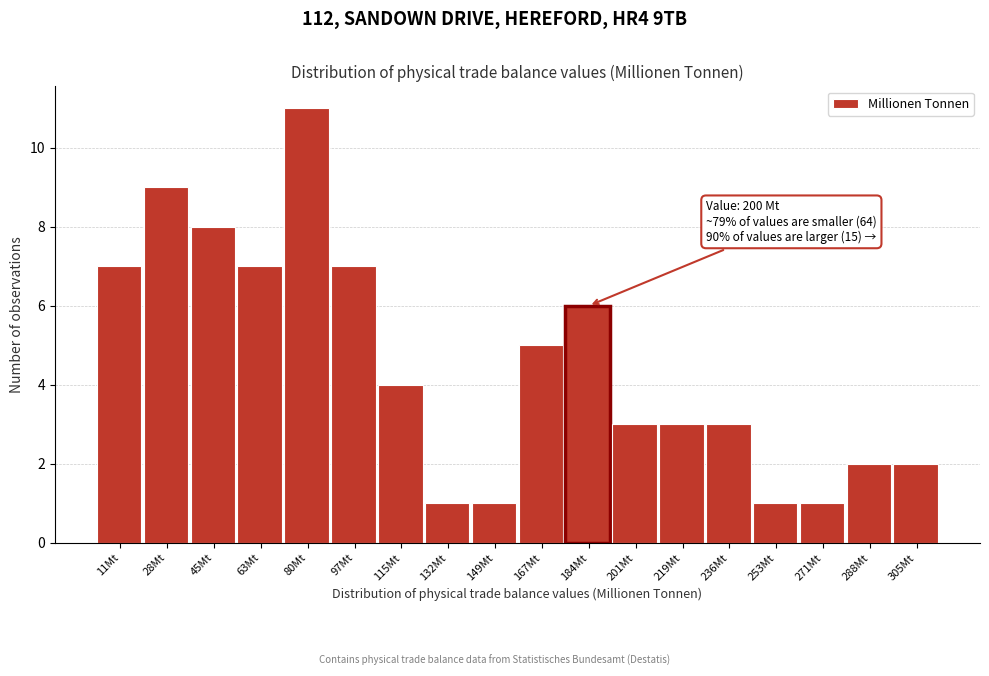

Reading left to right, list all the values displayed in this chart.

11Mt=7	28Mt=9	45Mt=8	63Mt=7	80Mt=11	97Mt=7	115Mt=4	132Mt=1	149Mt=1	167Mt=5	184Mt=6	201Mt=3	219Mt=3	236Mt=3	253Mt=1	271Mt=1	288Mt=2	305Mt=2